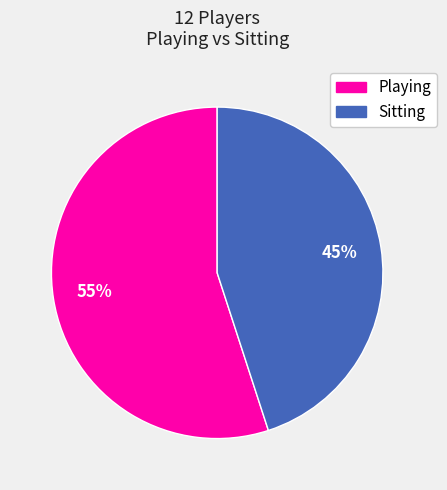

Does any single category account for the majority?

Yes